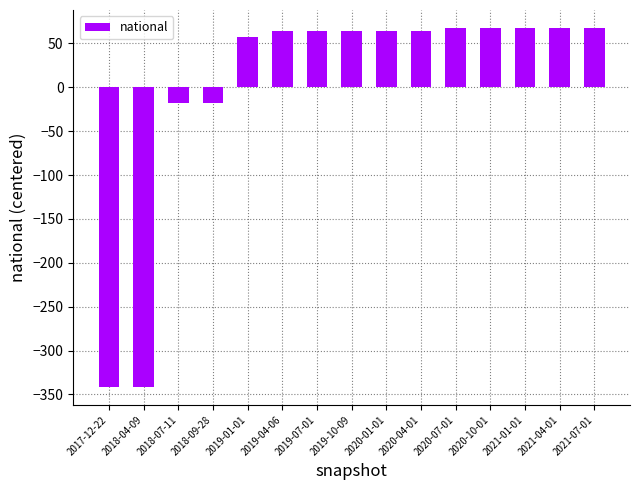

How many data points are less than 64?

5